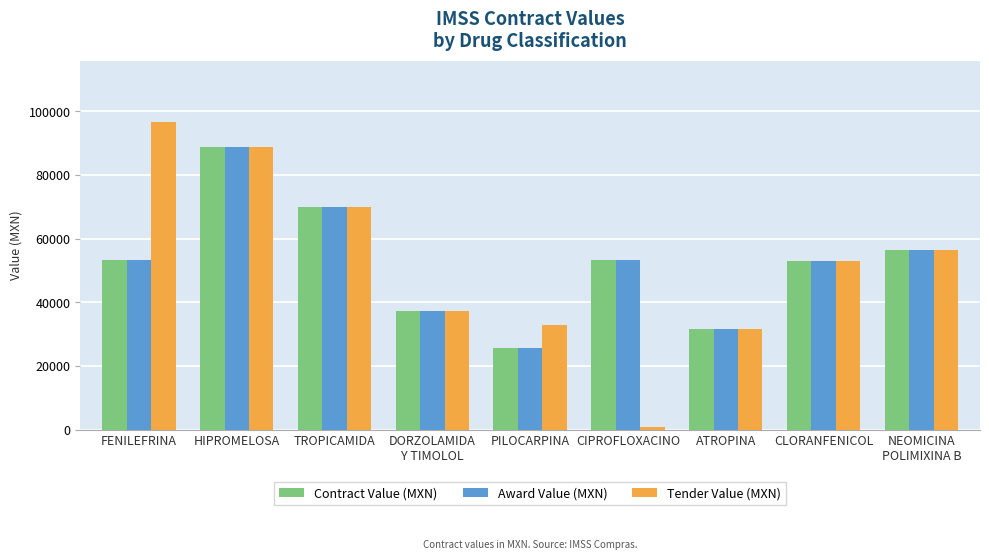

What is the difference between the maximum and minimum values in the Tender Value (MXN) series?

95846.9